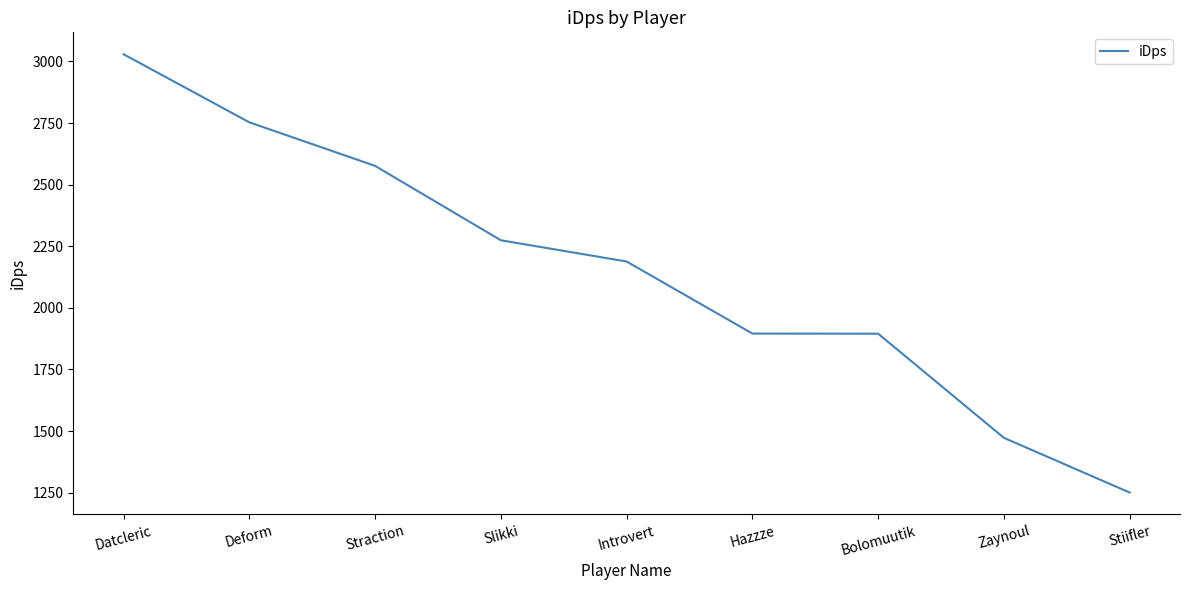

What is the ratio of the value at Slikki to the value at Hazzze?

1.2